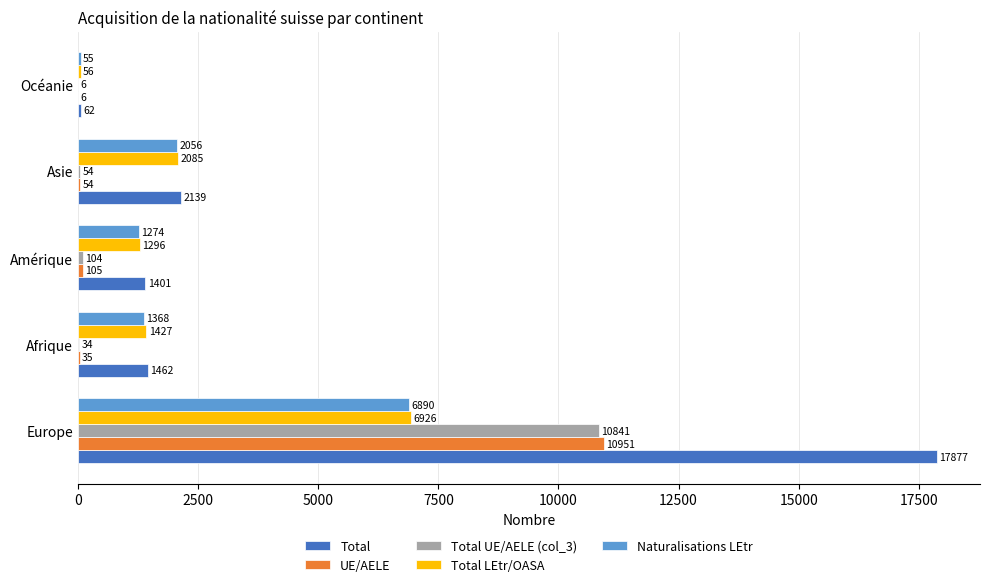

Which series has the largest total across all categories?

Total